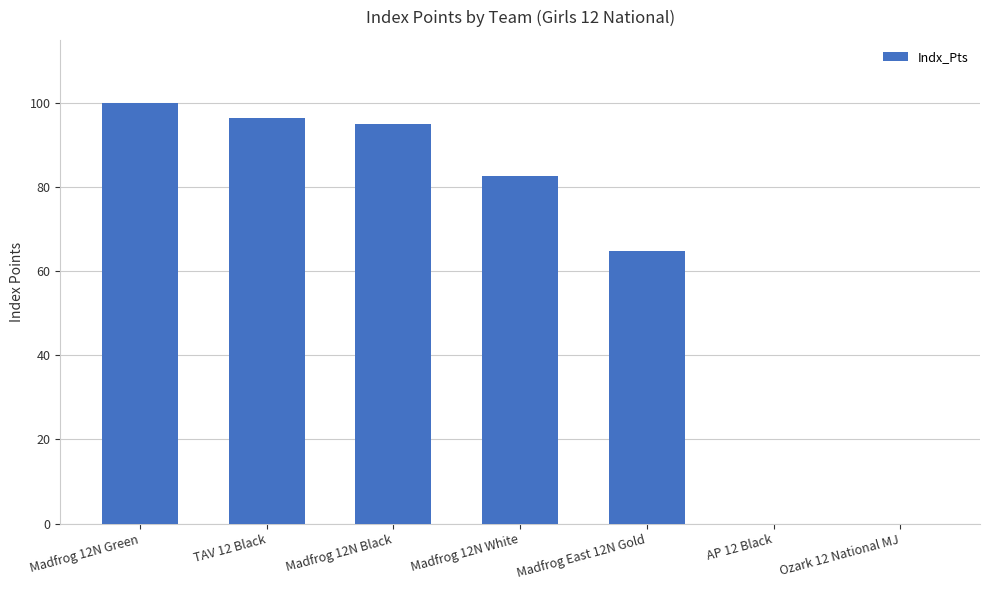

True or false: the data shows 169.4 at Madfrog 12N Black.

False